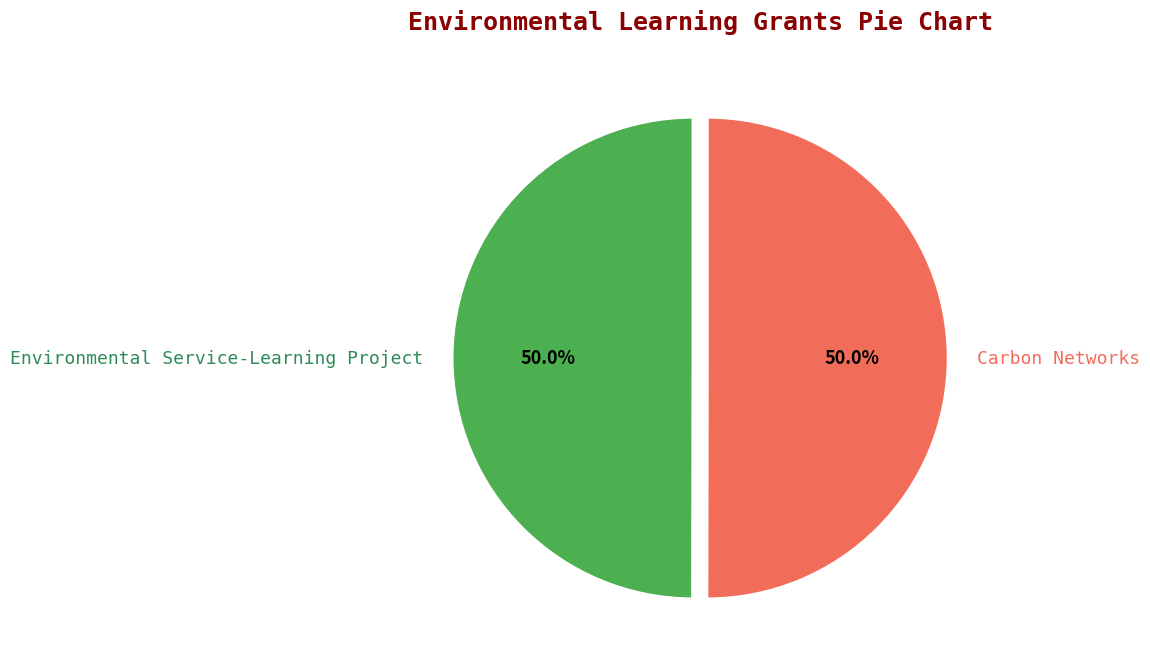

Approximately how many times larger is the value at Environmental Service-Learning Project compared to Carbon Networks?

1.0